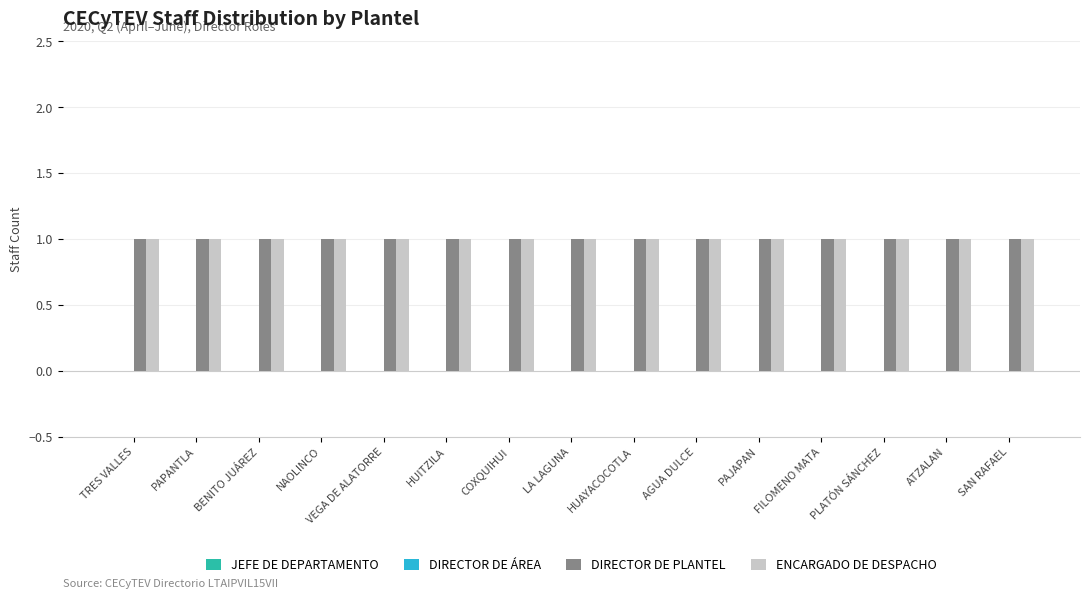

Which series has the largest range (max minus min)?

JEFE DE DEPARTAMENTO